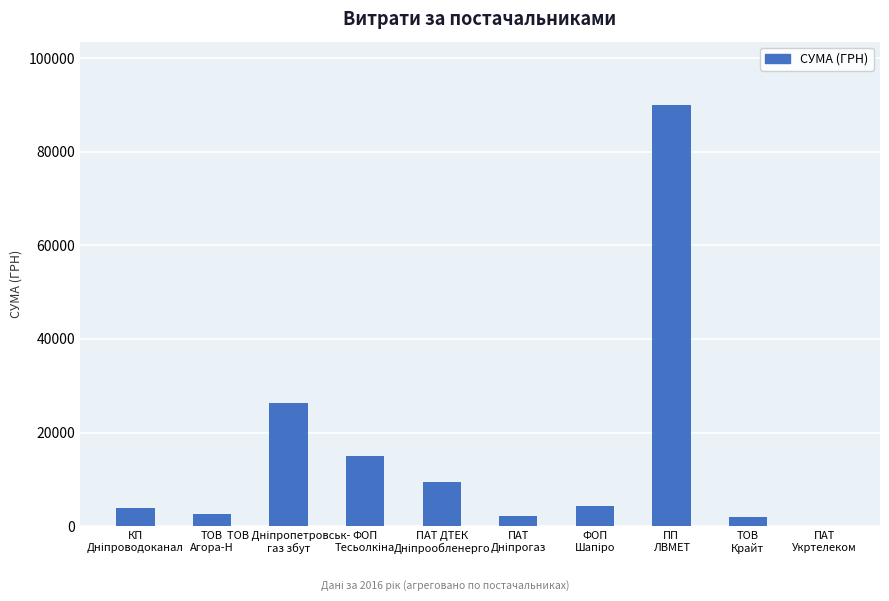

What is the sum of all values?

155489.2